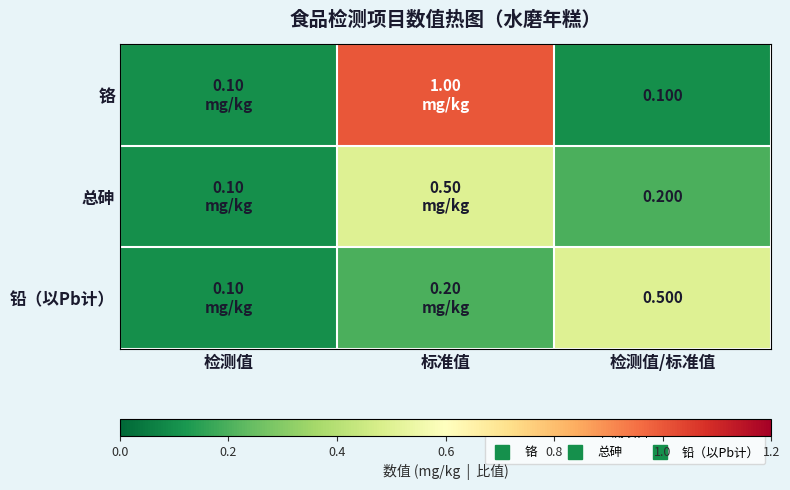

At which category does the chart reach its minimum across all series?

检测值